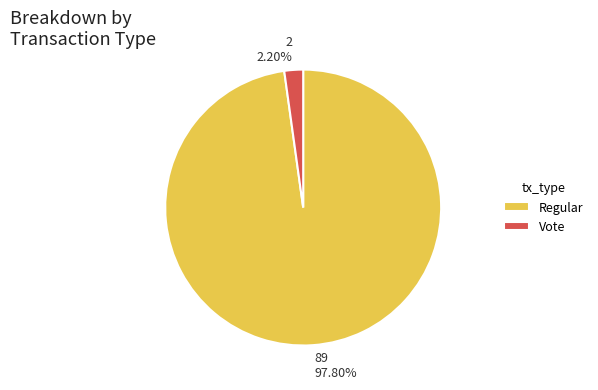

Combined, do Vote and Regular account for over 50%?

Yes